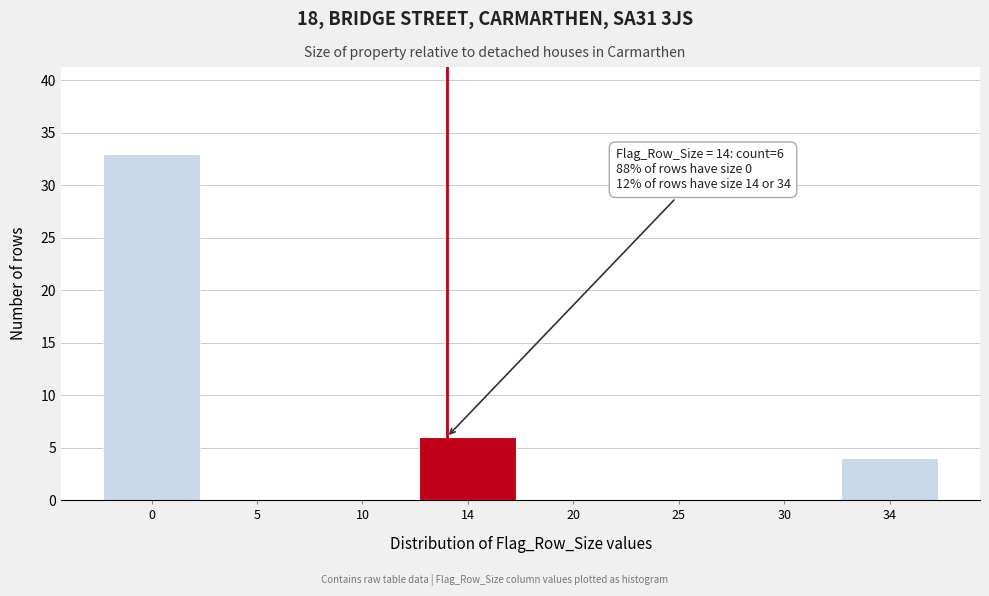

Reading left to right, transcribe all the data shown in this chart.

0=33	5=0	10=0	14=6	20=0	25=0	30=0	34=4